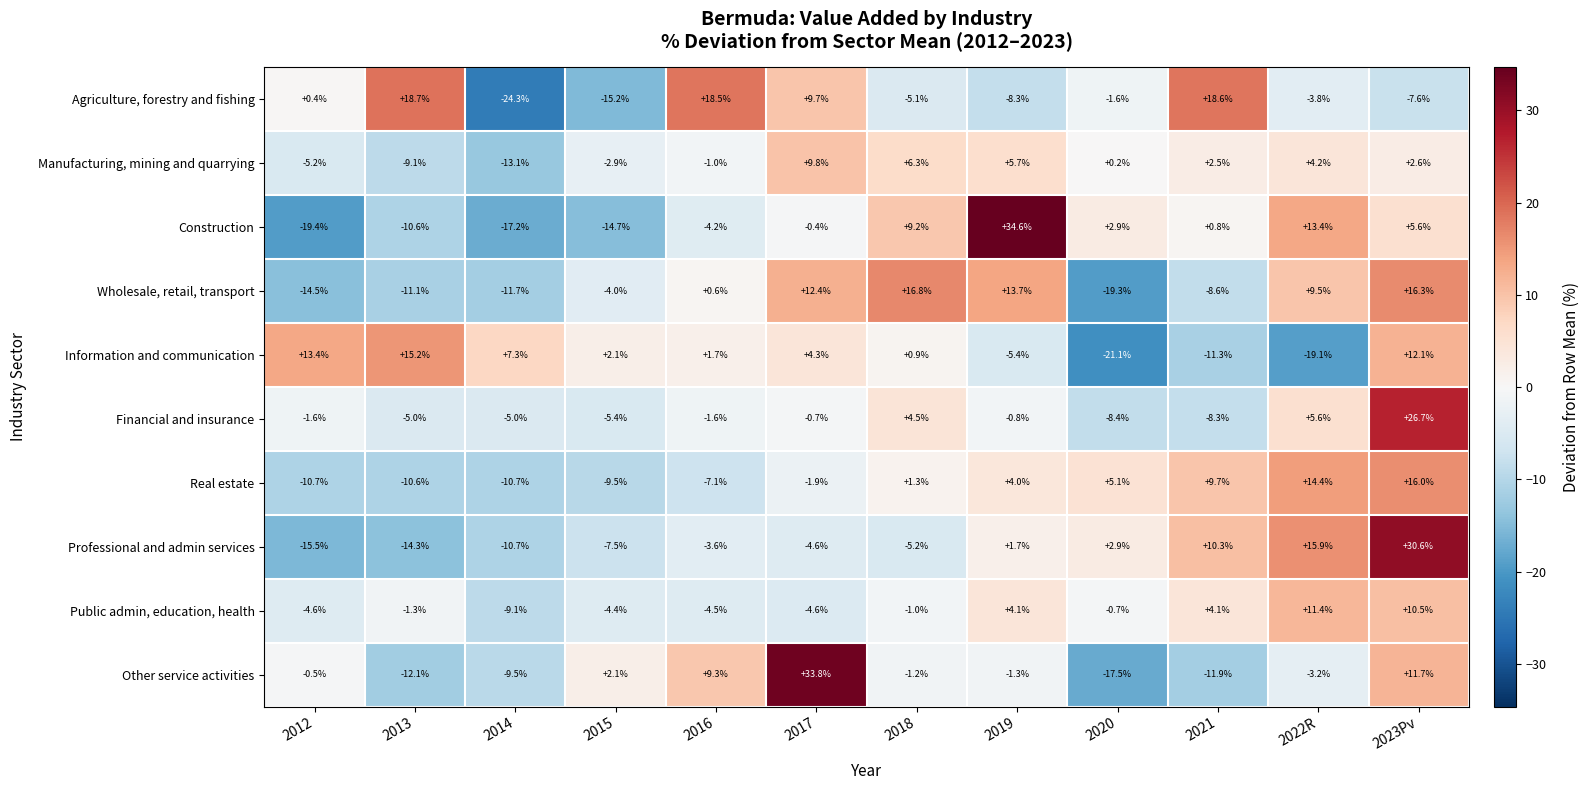

What is the minimum value shown in the chart?

-24.3